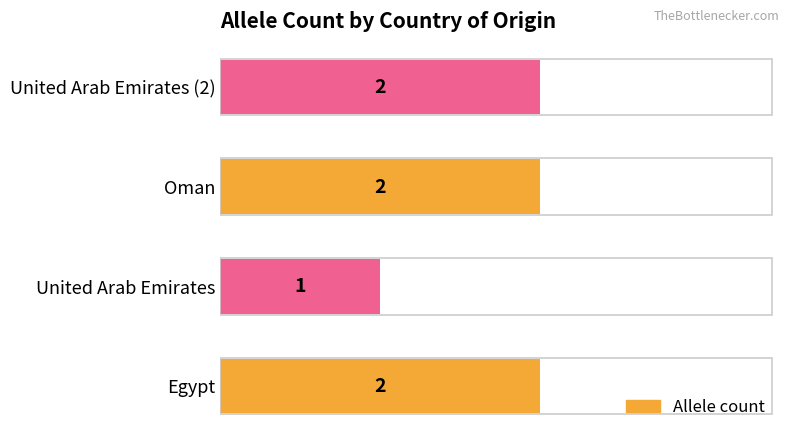

How many values are between 2 and 3?

3